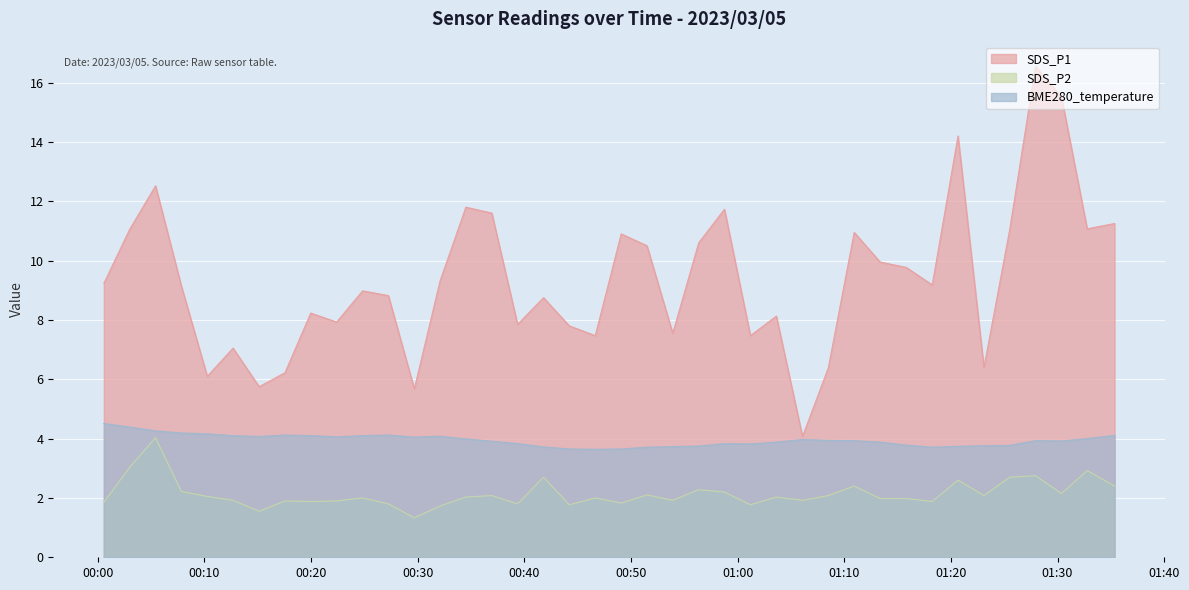

True or false: BME280_temperature has a value of 1.8 at 2023/03/05 01:32:47.

False